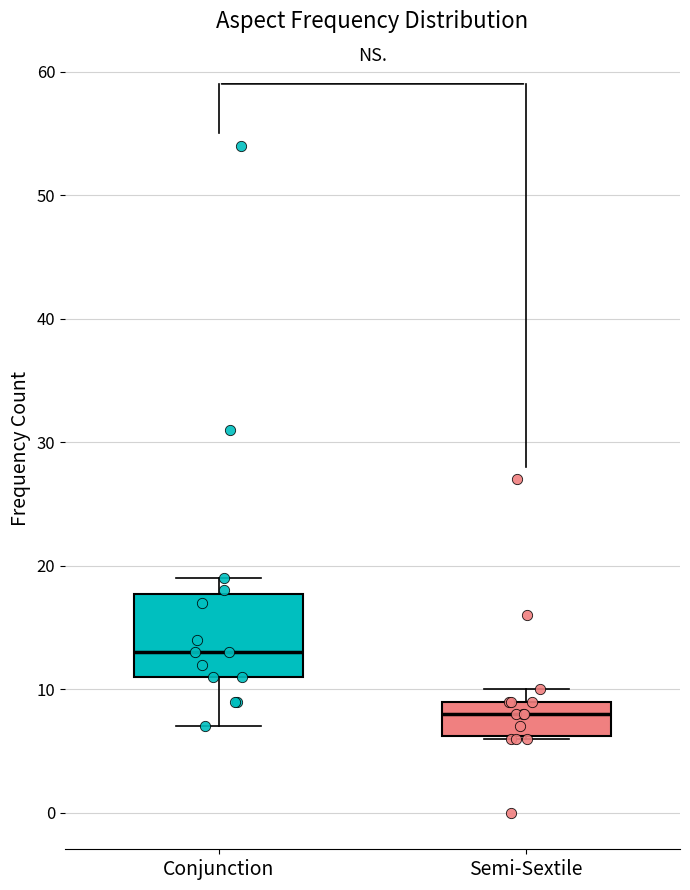

Reading left to right, read every box against the y-axis: the position of its median line, the range the box covers, and the ends of its whiskers. The values are not printed on the chart, so give them approximately, as read against the axis.

Conjunction: median 13, box 11 to 18, whiskers 7 to 19
Semi-Sextile: median 8, box 6 to 9, whiskers 6 to 10